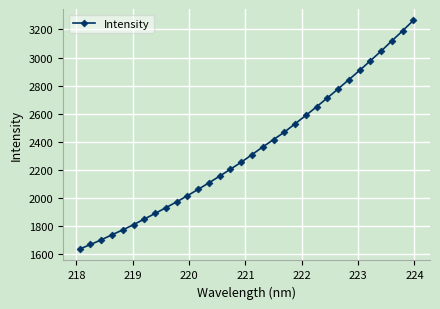

What is the average value?

2341.6